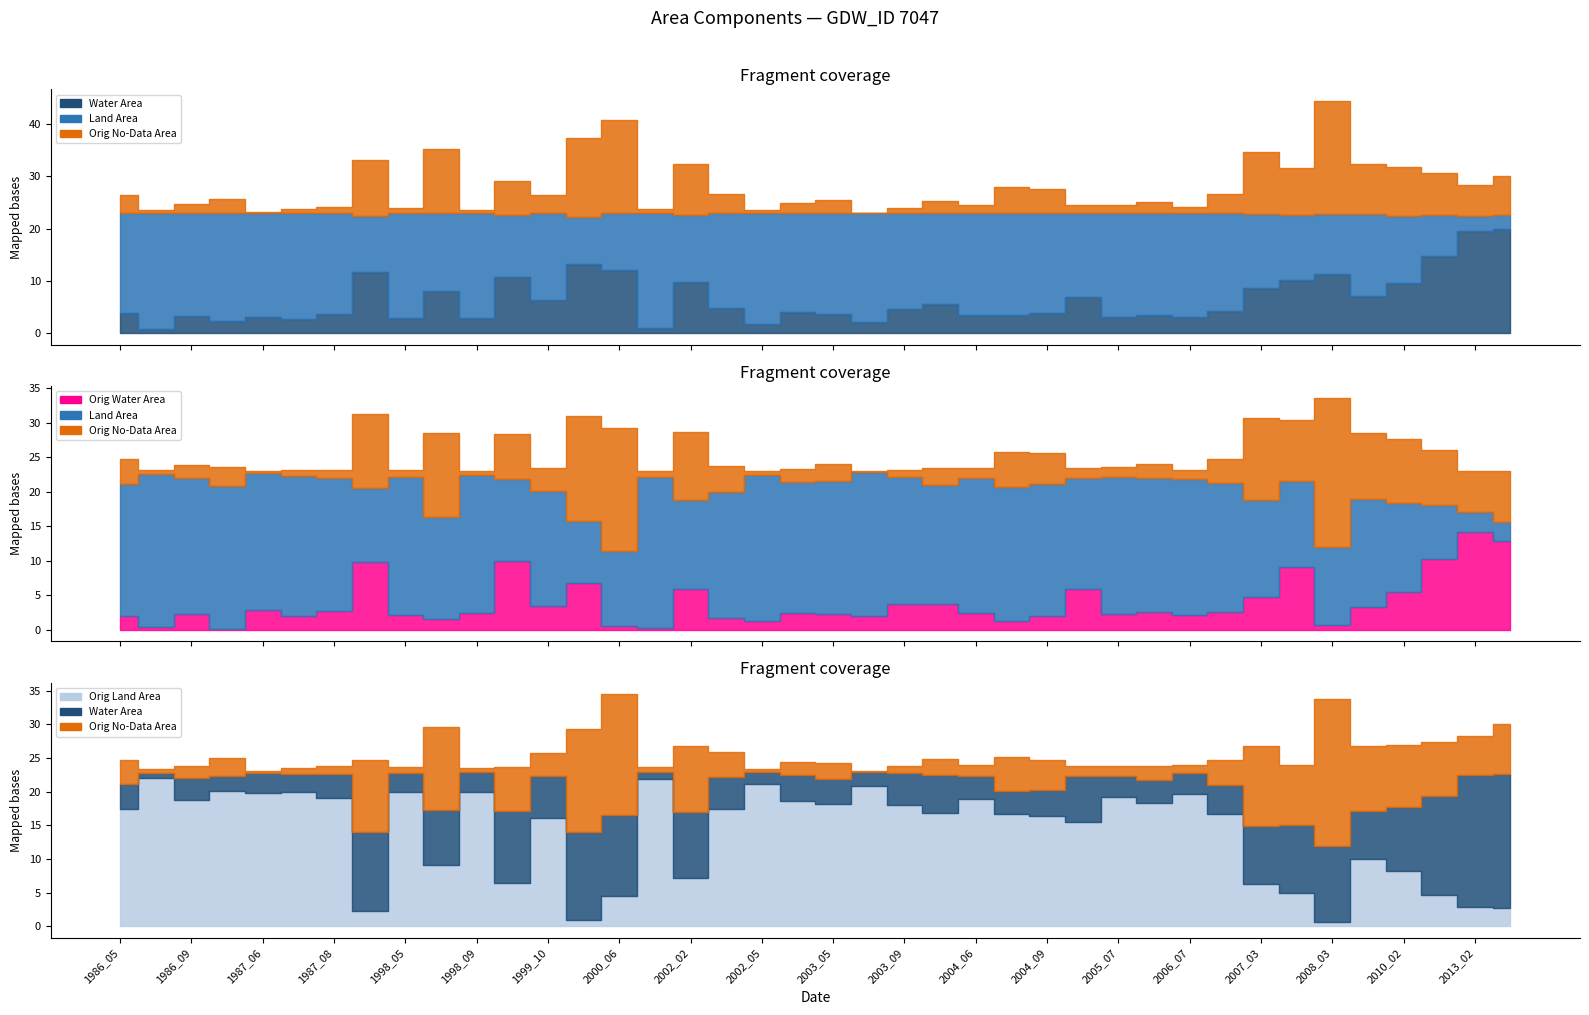

How many series are shown in this chart?

5